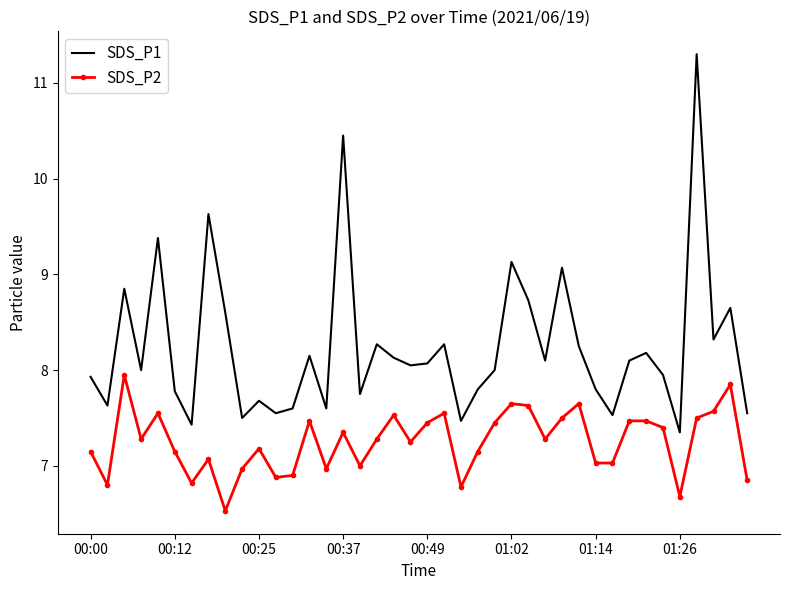

What is the highest value of the SDS_P2 series?

8.0